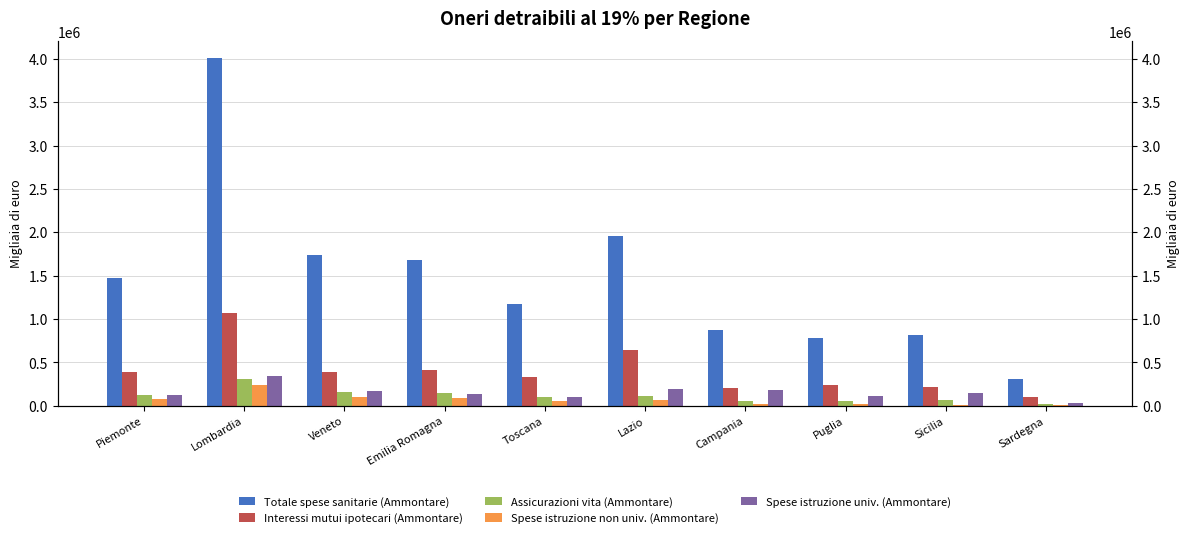

What is the minimum value shown in the chart?

10618